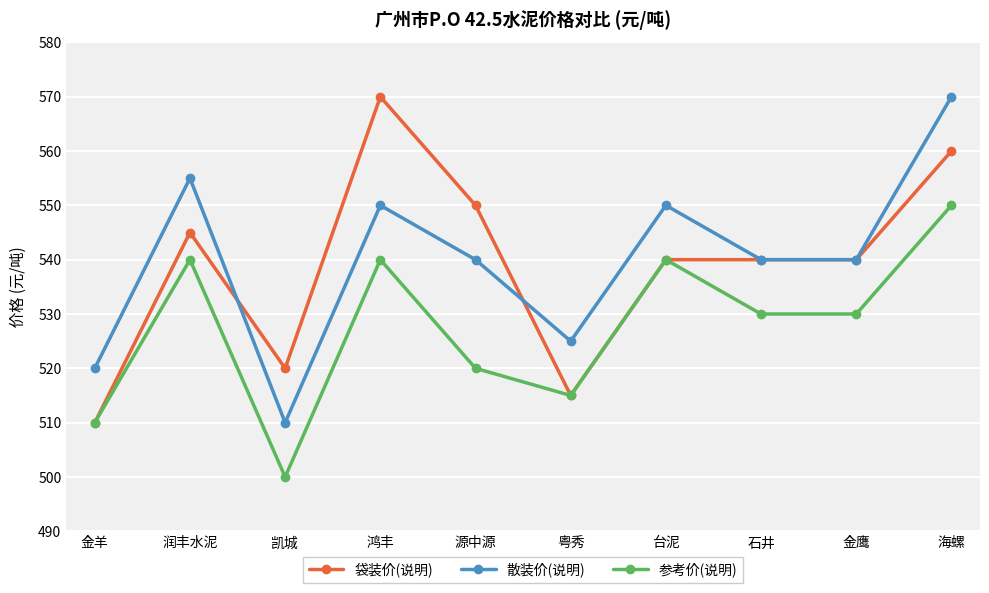

Which series ends up on top after the final intersection of 袋装价(说明) and 散装价(说明)?

散装价(说明)